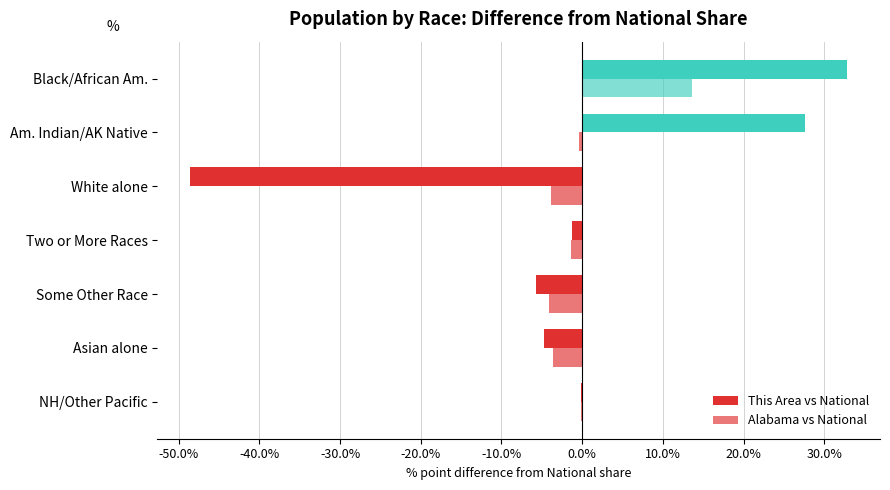

What is the minimum value for This Area vs National?

-48.6